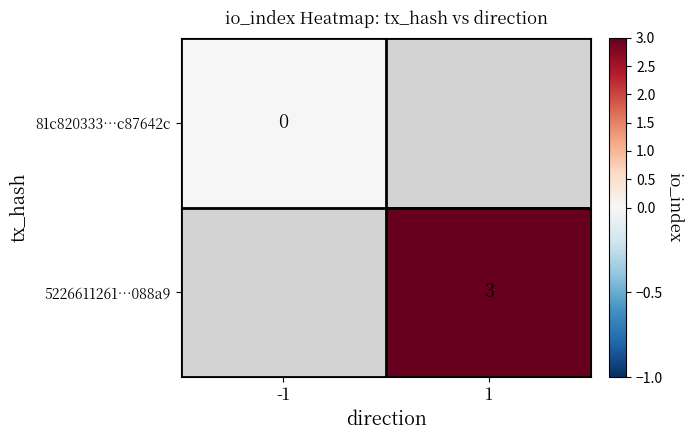

The value of 5226611261…088a9 at 1 is 3. True or false?

True